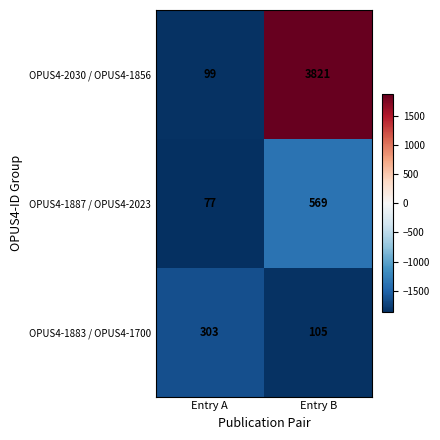

Read the OPUS4-1887 / OPUS4-2023 value at Entry A.

77